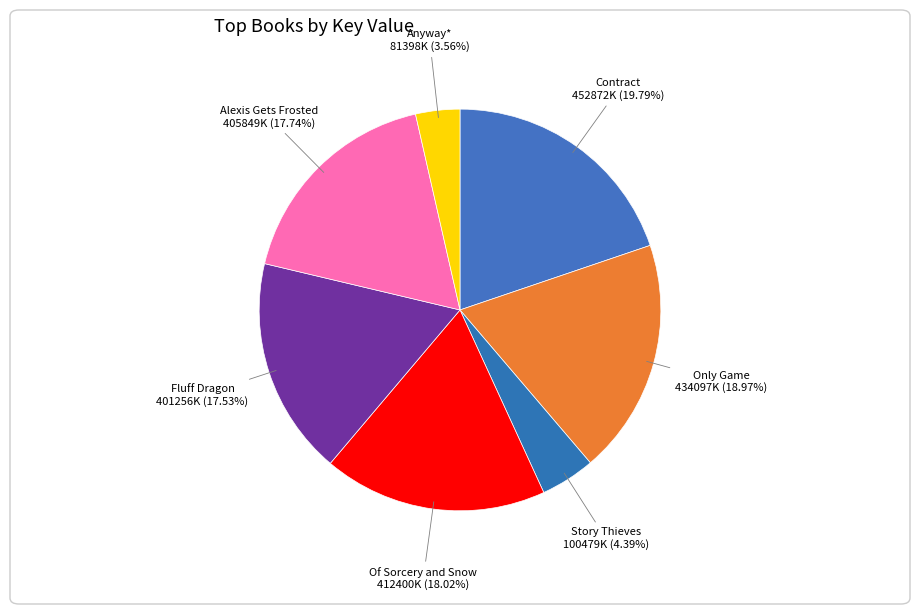

Is there a majority slice in this chart?

No